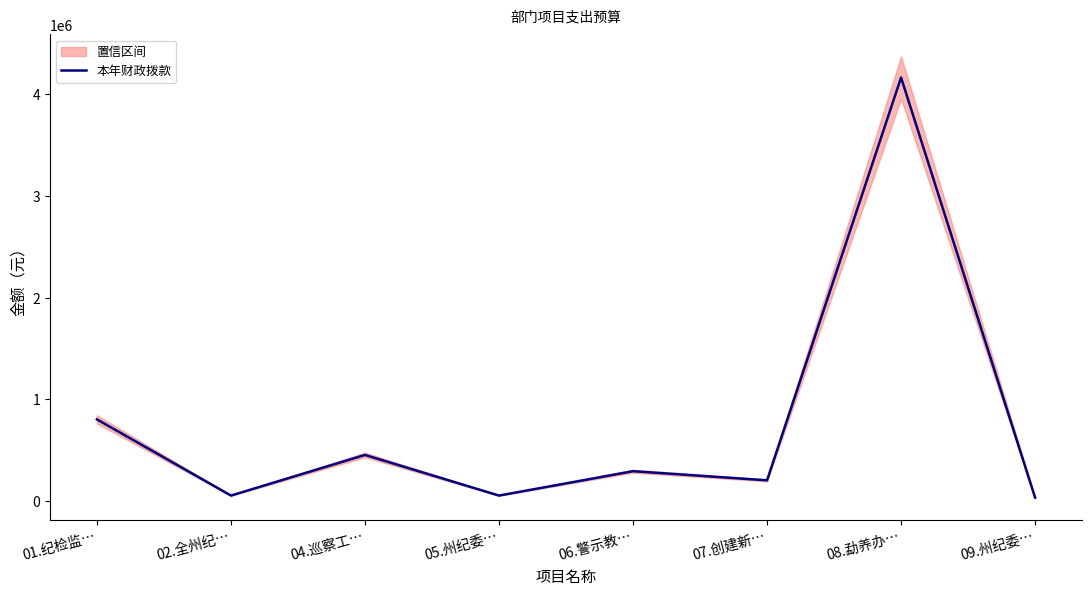

What value does the data have at 02.全州纪…?

50000